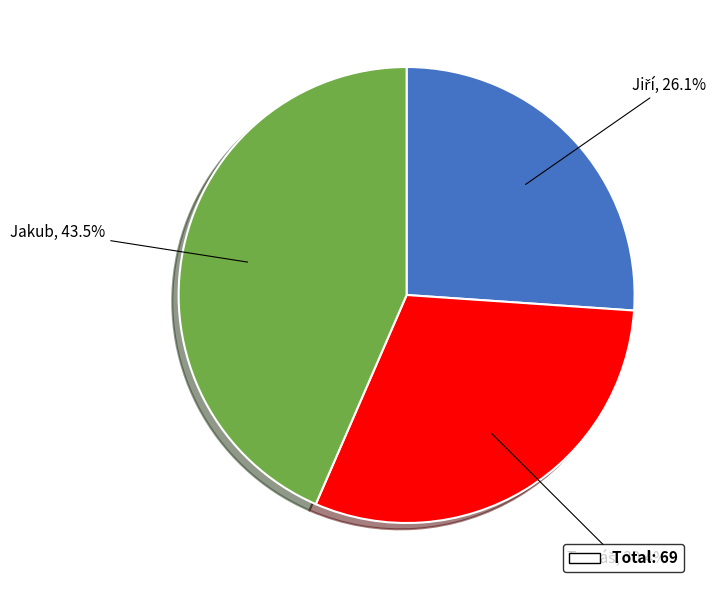

How much of the chart is everything except Jakub?

56.5%